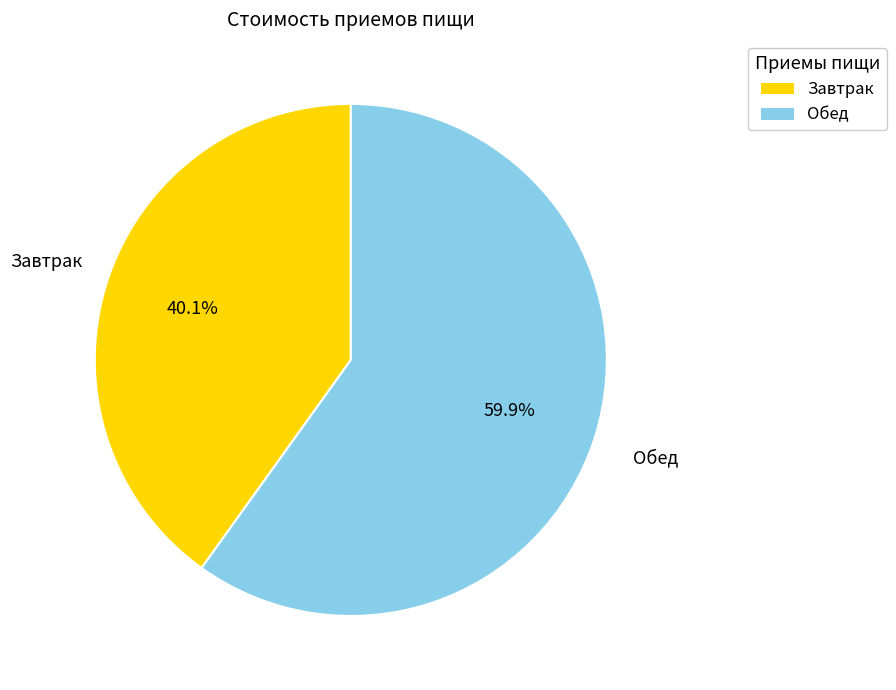

To the nearest percent, what percentage of the pie is Обед?

60%